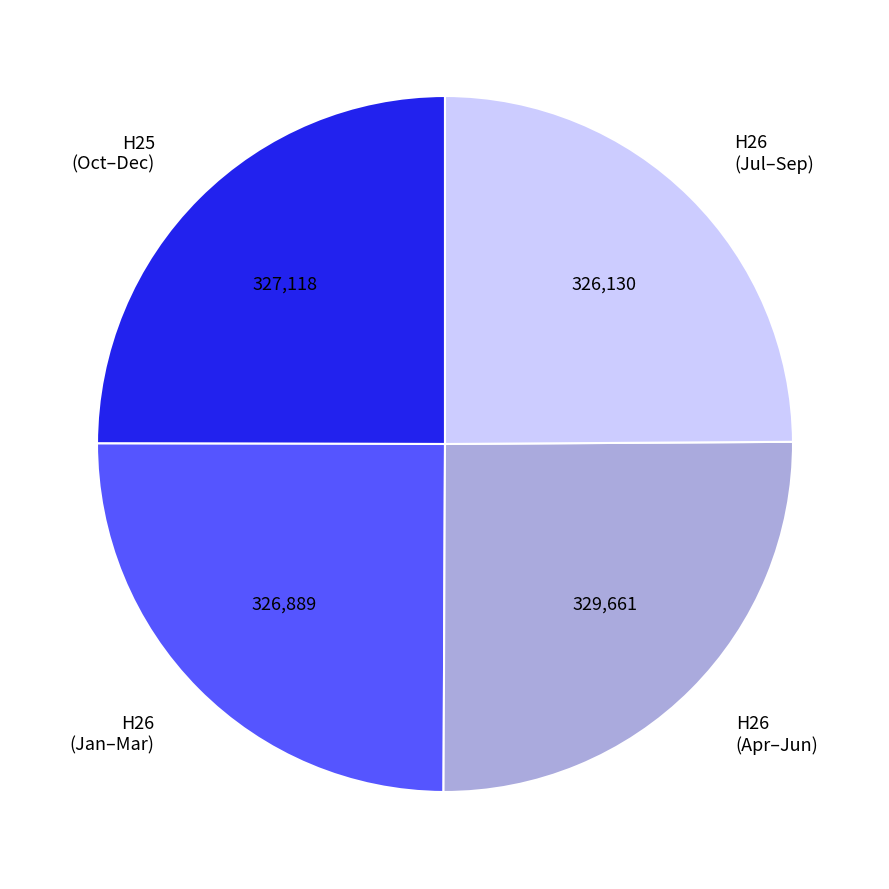

Does H26 (Jul–Sep) account for over 50% of the chart?

No